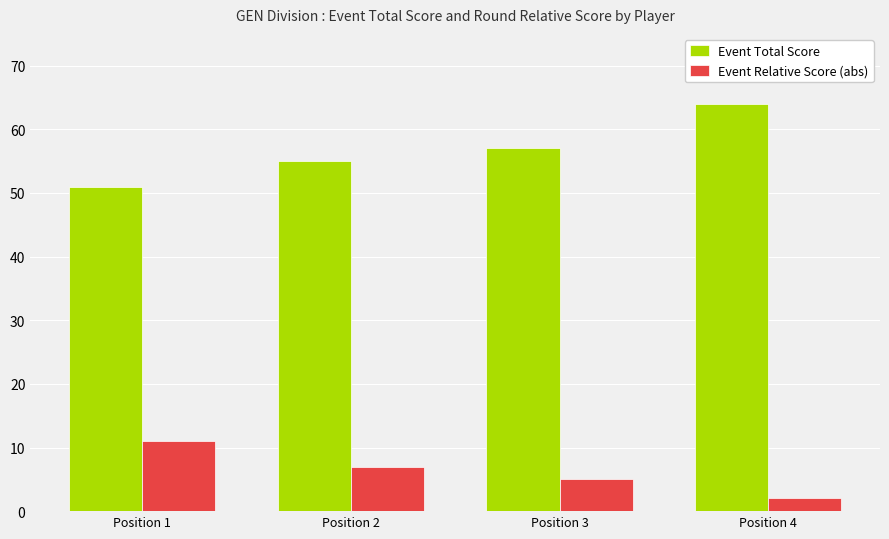

How many Event Total Score values are between 55 and 64?

3